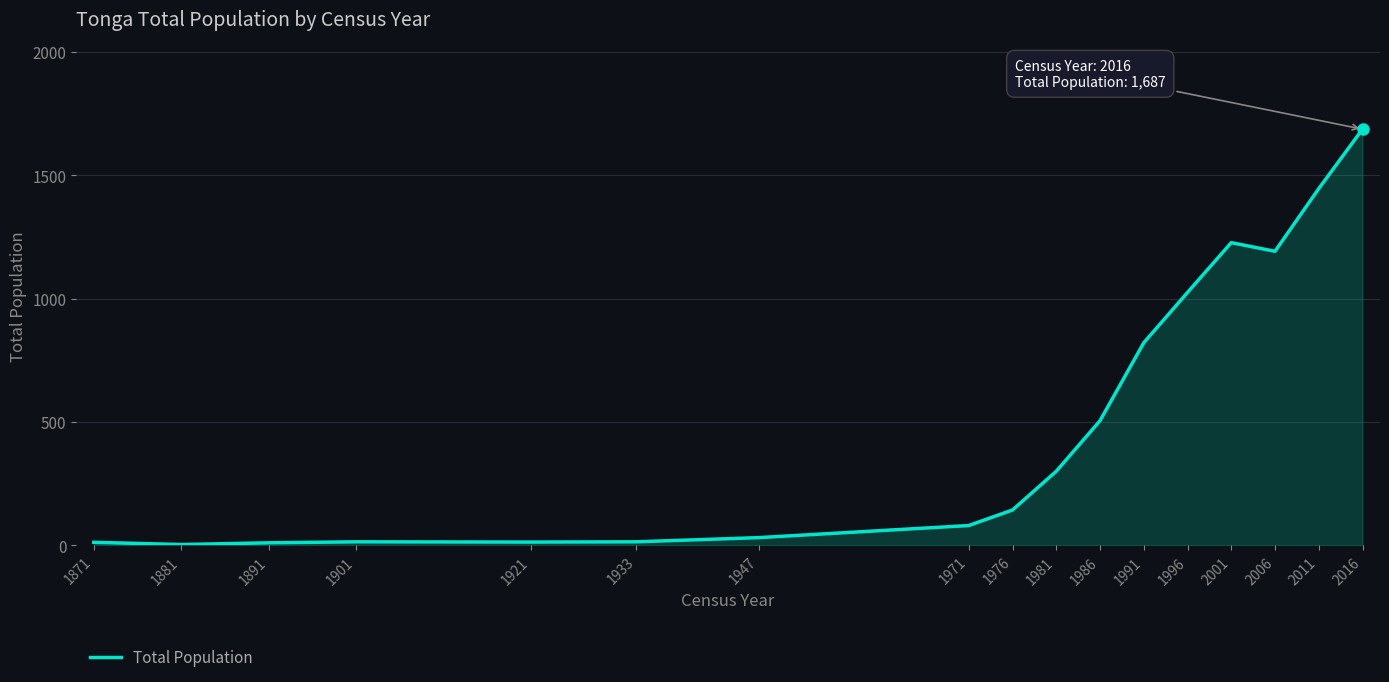

What is the difference between the maximum and minimum values?

1684